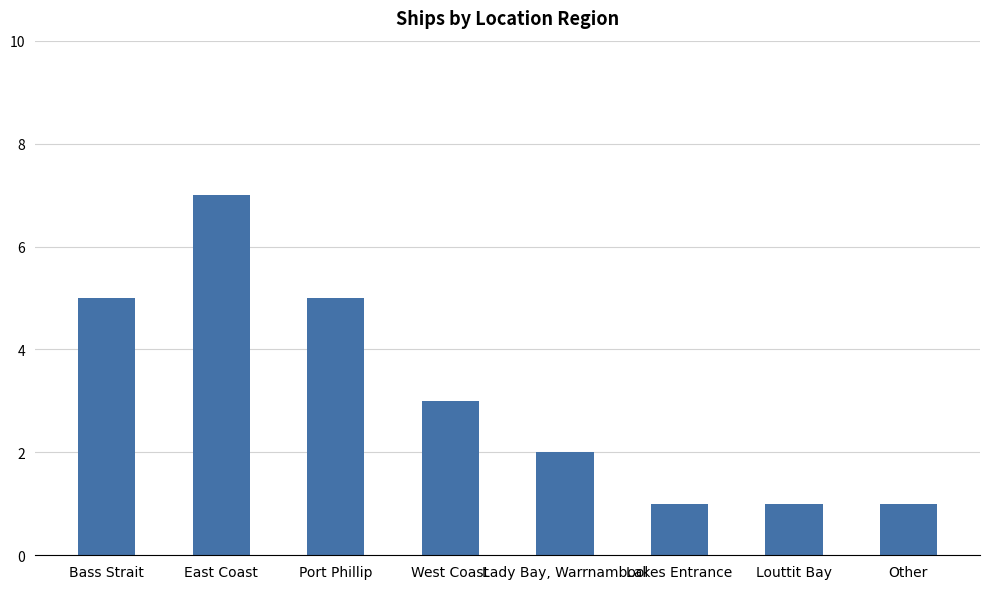

What is the label of the 5th bar from the right?

West Coast